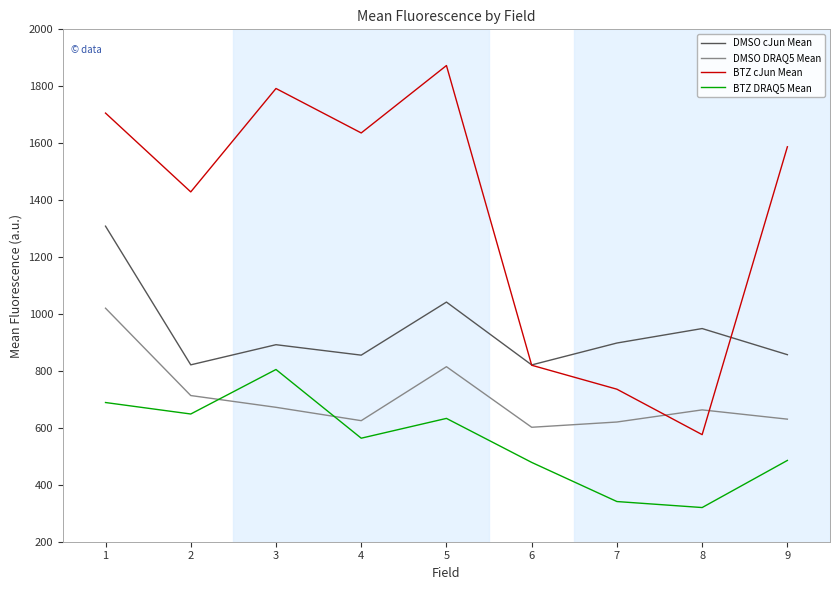

Where is the first local maximum for BTZ cJun Mean?

3